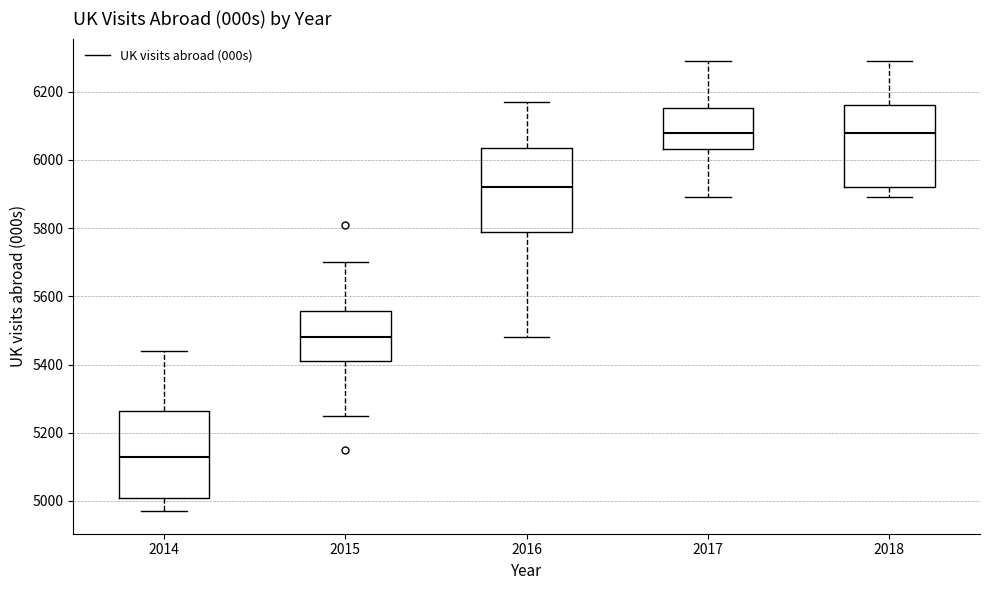

Reading left to right, read every box against the y-axis: the position of its median line, the range the box covers, and the ends of its whiskers. The values are not printed on the chart, so give them approximately, as read against the axis.

2014: median 5140, box 5020 to 5260, whiskers 4980 to 5440
2015: median 5480, box 5420 to 5560, whiskers 5260 to 5700
2016: median 5920, box 5780 to 6040, whiskers 5480 to 6180
2017: median 6080, box 6040 to 6160, whiskers 5900 to 6300
2018: median 6080, box 5920 to 6160, whiskers 5900 to 6300